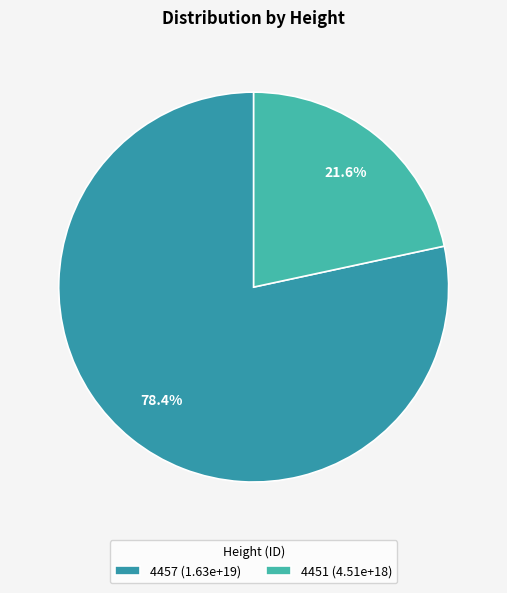

To the nearest percent, what portion does 4457 represent?

78%